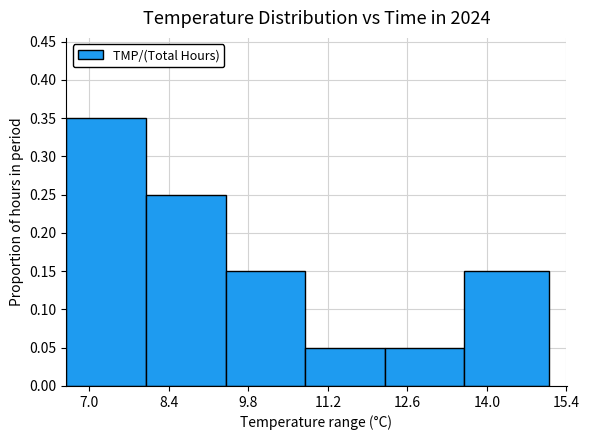

What position from the right is 8.4?

5